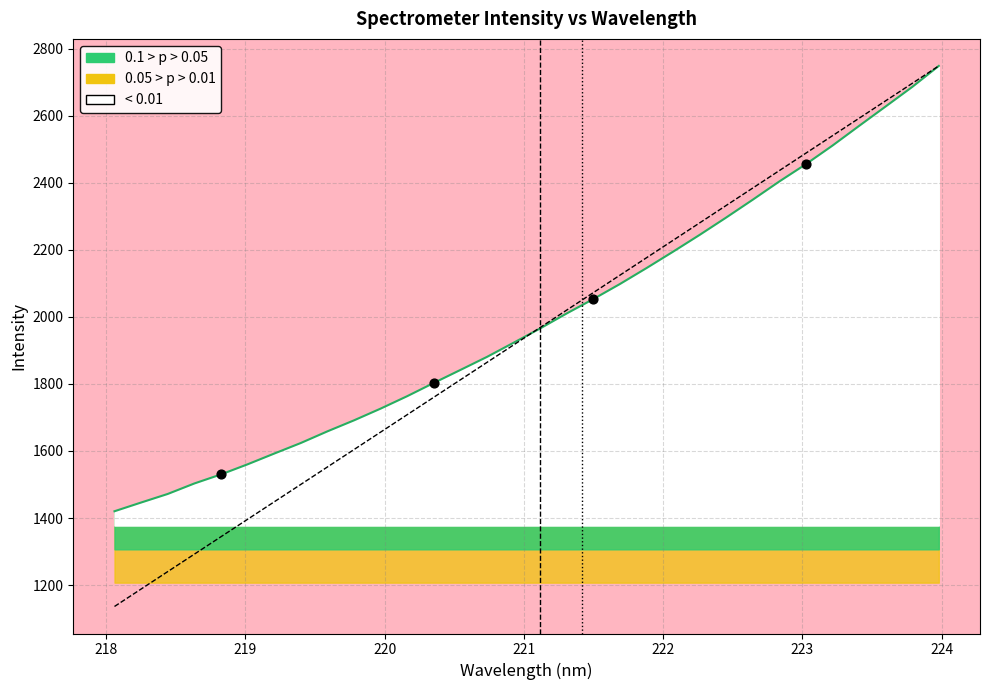

Between 219.2067 and 218.8244, which is larger?

219.2067